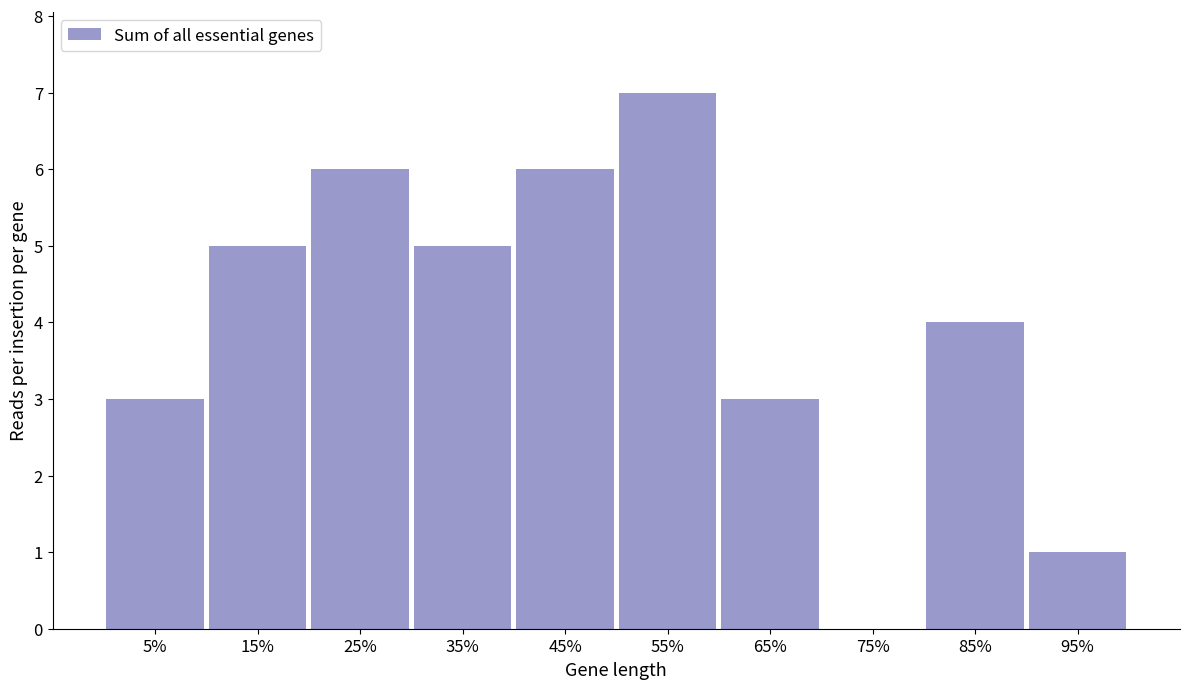

Reading left to right, what are all the values shown in this chart?

5%=3	15%=5	25%=6	35%=5	45%=6	55%=7	65%=3	75%=0	85%=4	95%=1